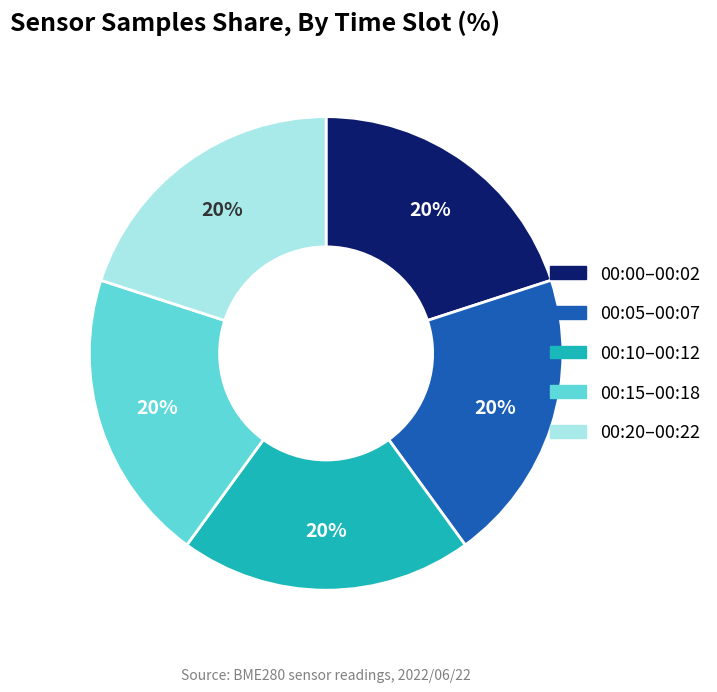

To the nearest percent, what is the average slice percentage?

20%